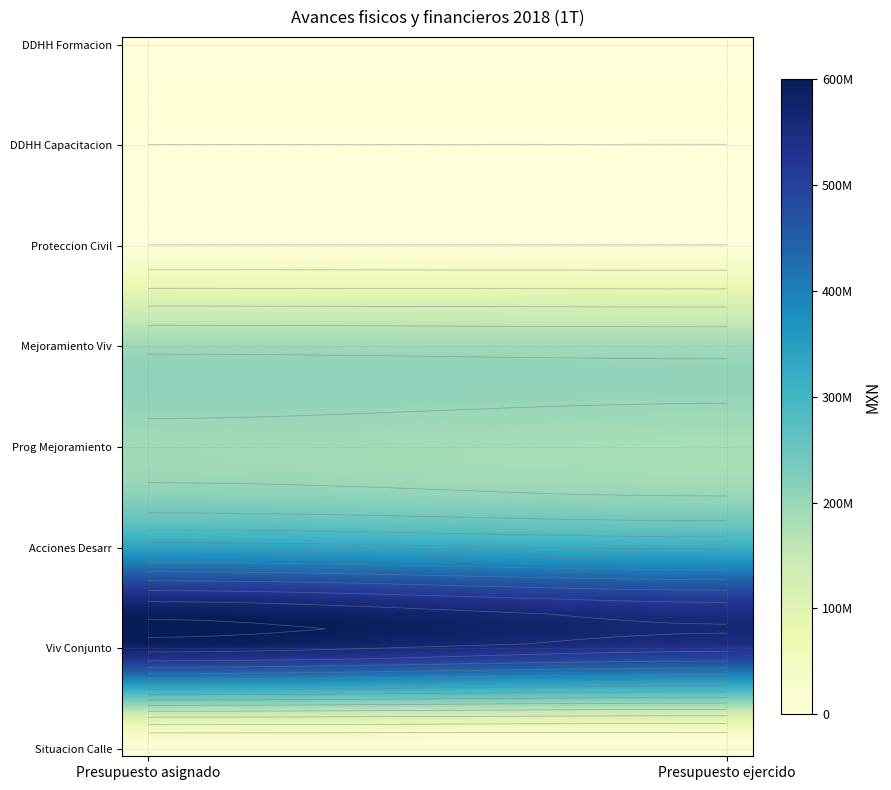

At which category does the chart reach its minimum across all series?

Presupuesto ejercido